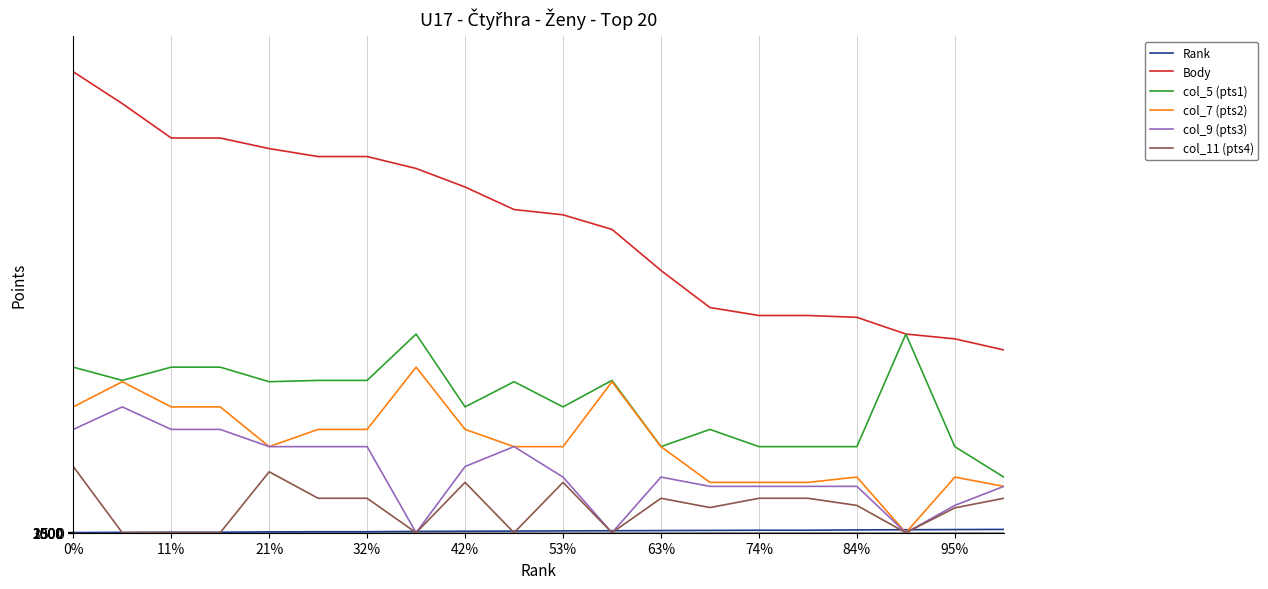

Does the chart have visible grid lines?

Yes